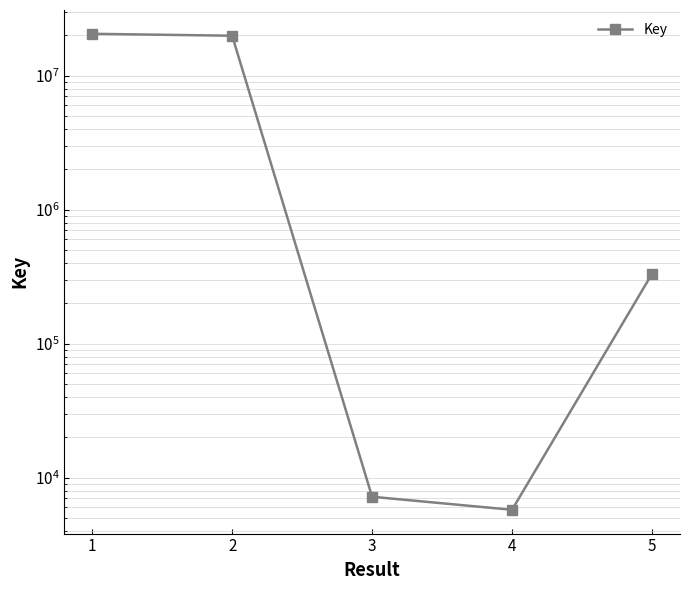

At which label does the data first exceed 331461?

1